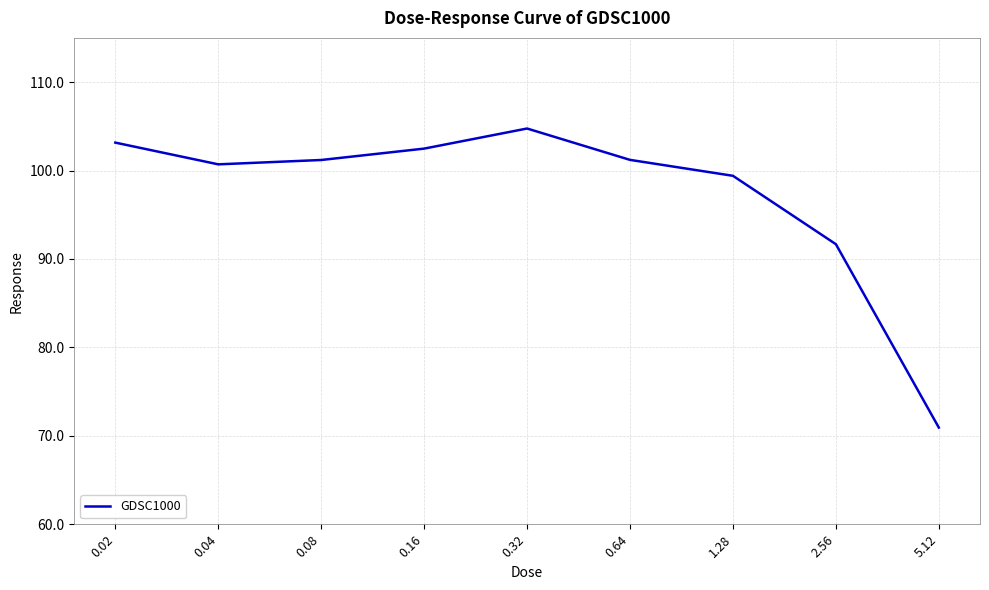

Does the chart display data point markers on the line(s)?

No